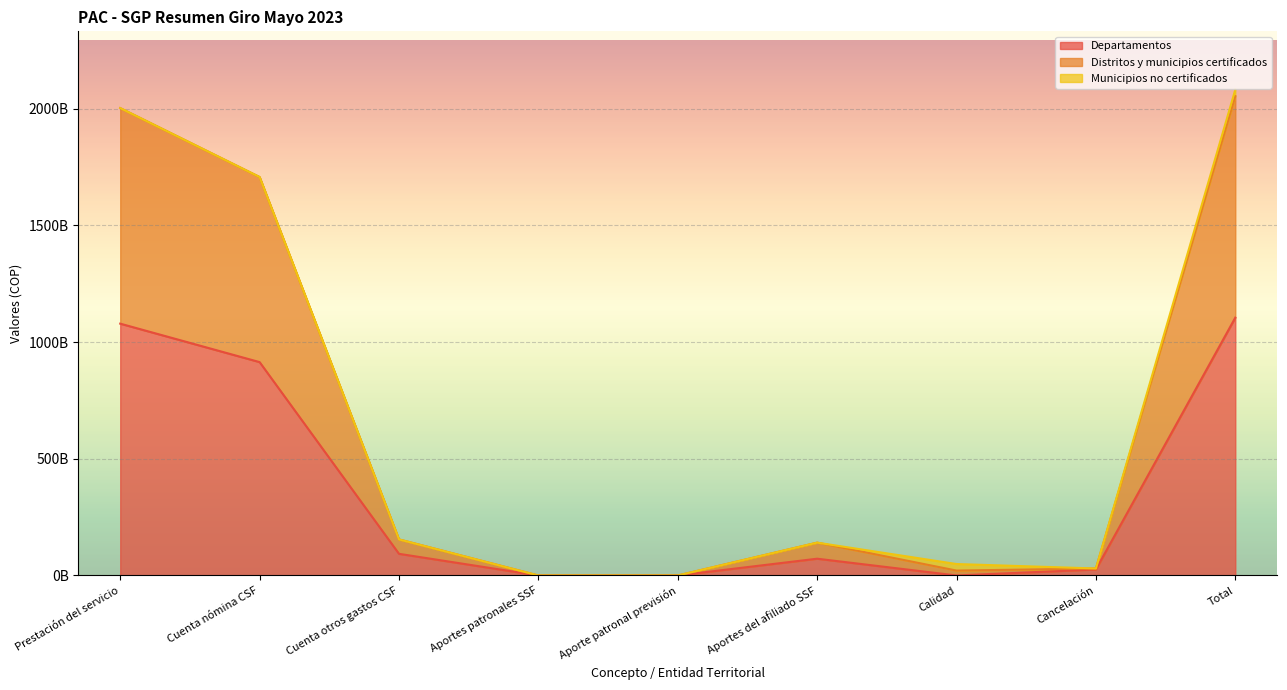

The Distritos y municipios certificados series shows 29964729120 at Cancelación. True or false?

True